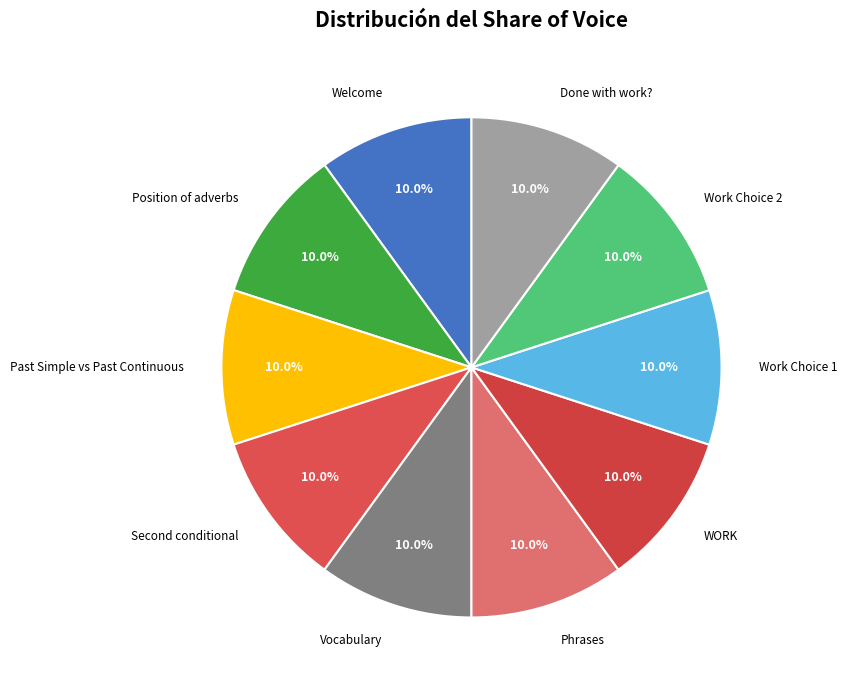

What is the largest slice in the pie chart?

Phrases